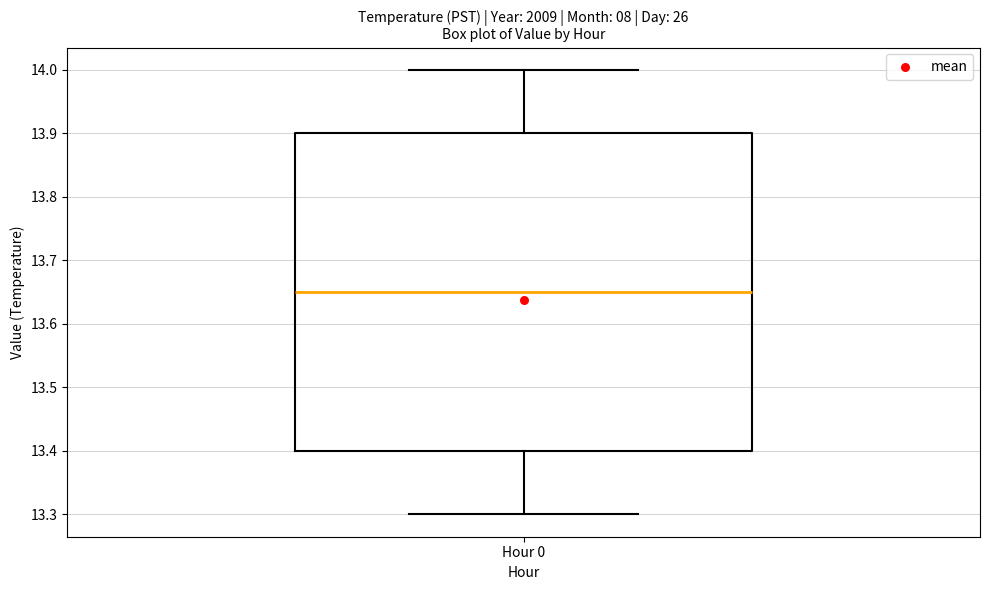

Read this box plot against the y-axis: the position of the median line, the range covered by the box, and the ends of both whiskers. The values are not printed on the chart, so give them approximately, as read against the axis.

median 13.65, box 13.40 to 13.90, whiskers 13.30 to 14.00